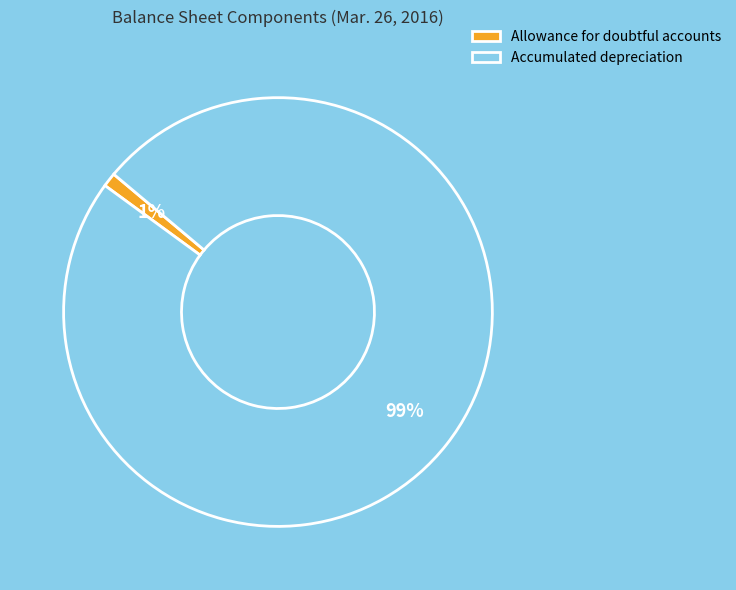

To the nearest percent, what portion does Accumulated depreciation represent?

99%